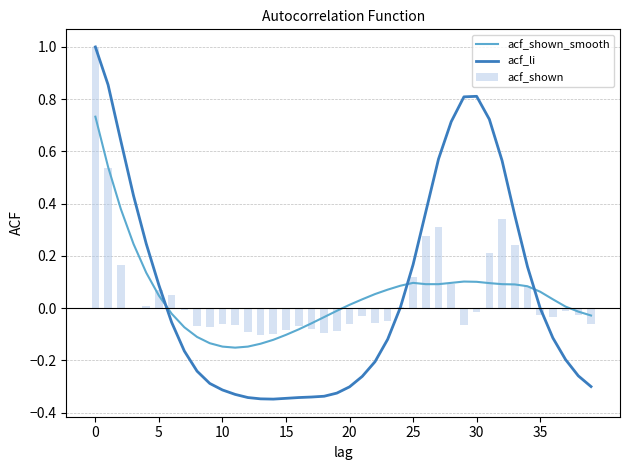

Reading left to right, what are all the values shown in this chart?

acf_shown_smooth: 0.7	0.5	0.4	0.2	0.1	0.0	-0.0	-0.1	-0.1	-0.1	-0.1	-0.2	-0.1	-0.1	-0.1	-0.1	-0.1	-0.1	-0.0	-0.0	0.0	0.0	0.1	0.1	0.1	0.1	0.1	0.1	0.1	0.1	0.1	0.1	0.1	0.1	0.1	0.1	0.0	0.0	-0.0	-0.0
acf_li: 1.0	0.9	0.6	0.4	0.2	0.1	-0.1	-0.2	-0.2	-0.3	-0.3	-0.3	-0.3	-0.3	-0.3	-0.3	-0.3	-0.3	-0.3	-0.3	-0.3	-0.3	-0.2	-0.1	0.0	0.2	0.4	0.6	0.7	0.8	0.8	0.7	0.6	0.4	0.2	-0.0	-0.1	-0.2	-0.3	-0.3
acf_shown: 1.0	0.5	0.2	0.0	0.0	0.1	0.1	-0.0	-0.1	-0.1	-0.1	-0.1	-0.1	-0.1	-0.1	-0.1	-0.1	-0.1	-0.1	-0.1	-0.1	-0.0	-0.1	-0.1	0.0	0.1	0.3	0.3	0.1	-0.1	-0.0	0.2	0.3	0.2	0.1	-0.0	-0.0	-0.0	-0.0	-0.1